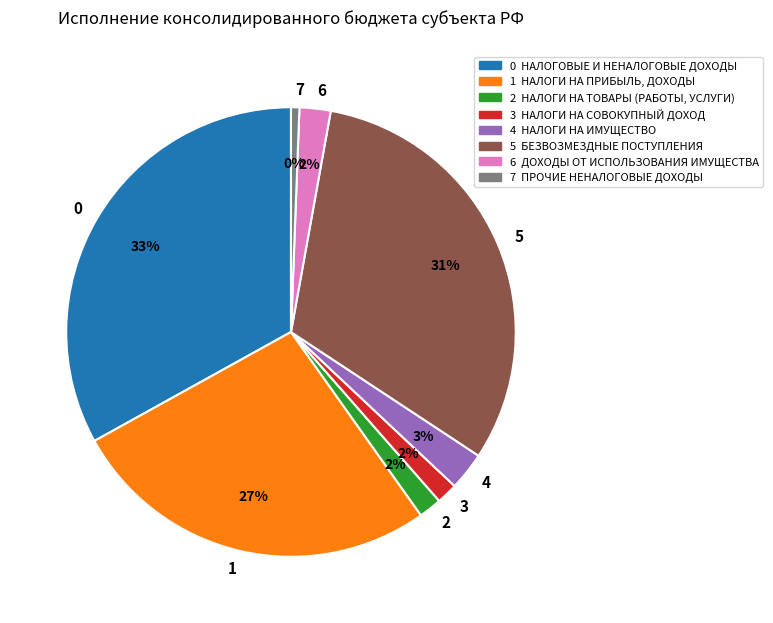

Is НАЛОГИ НА СОВОКУПНЫЙ ДОХОД the majority of the pie?

No